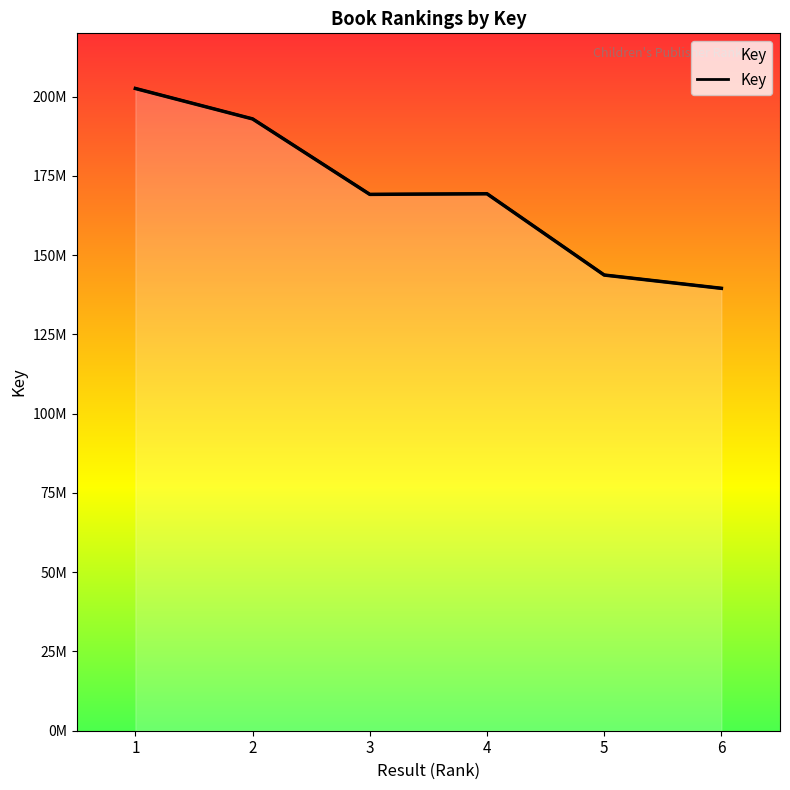

What is the difference between the maximum and minimum values?

63043620